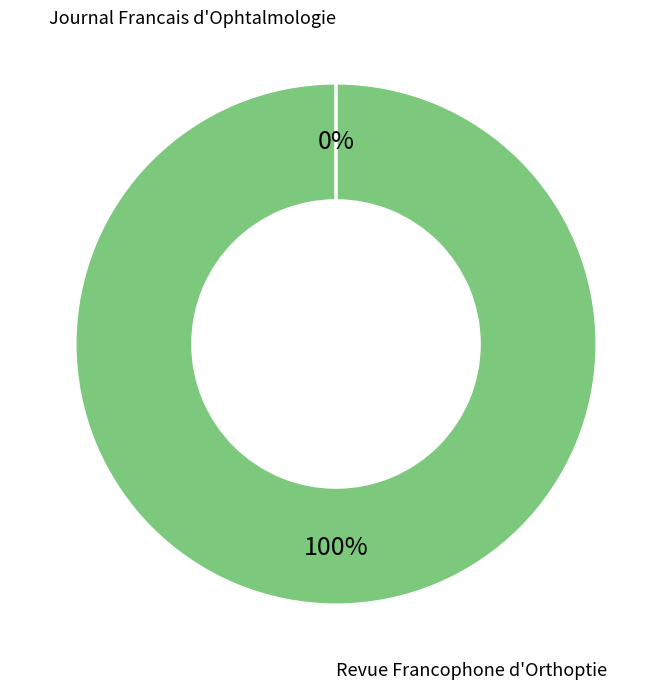

Is it true that Revue Francophone d'Orthoptie is 100% of the pie?

True